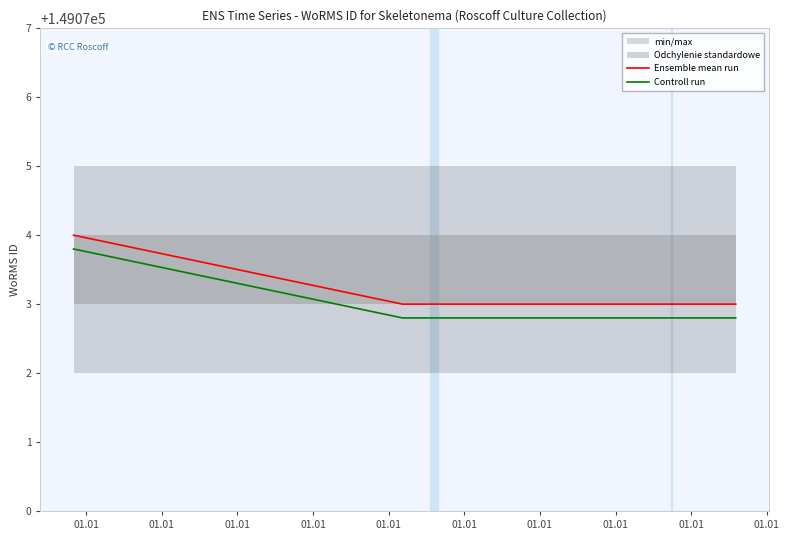

True or false: Controll run has more than 1 interior local peaks.

False